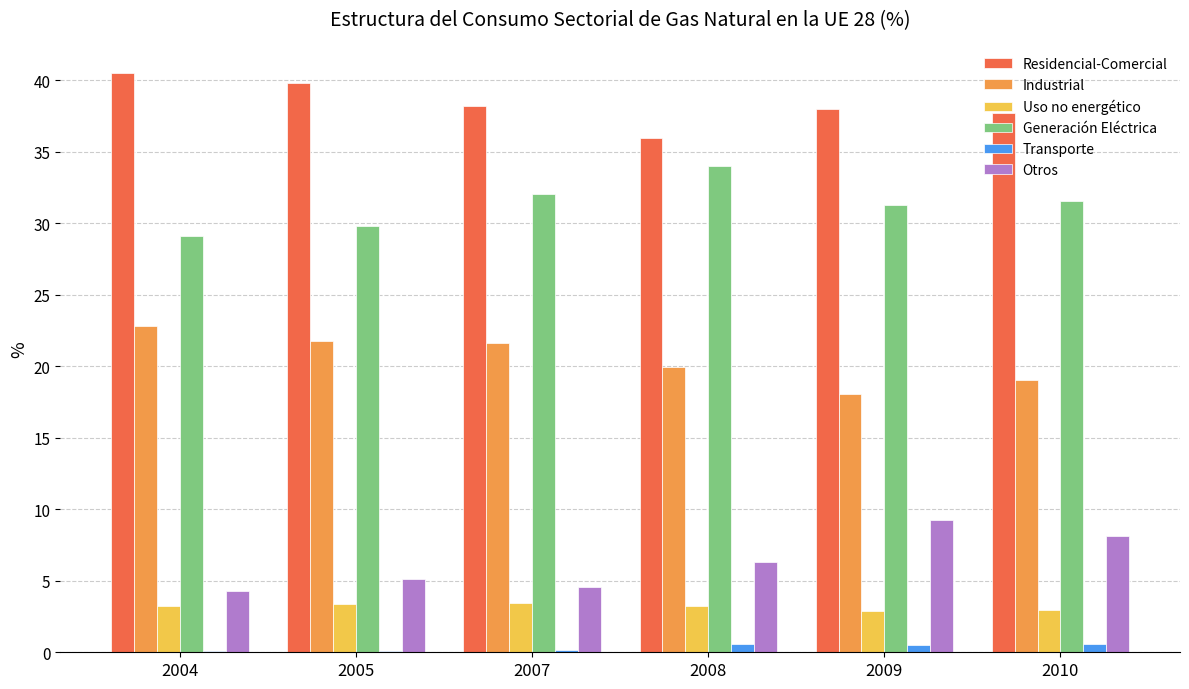

What is the total value across all series at 2008?

100.0